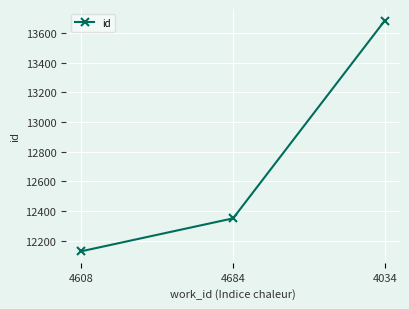

What is the difference between the maximum and minimum values?

1556